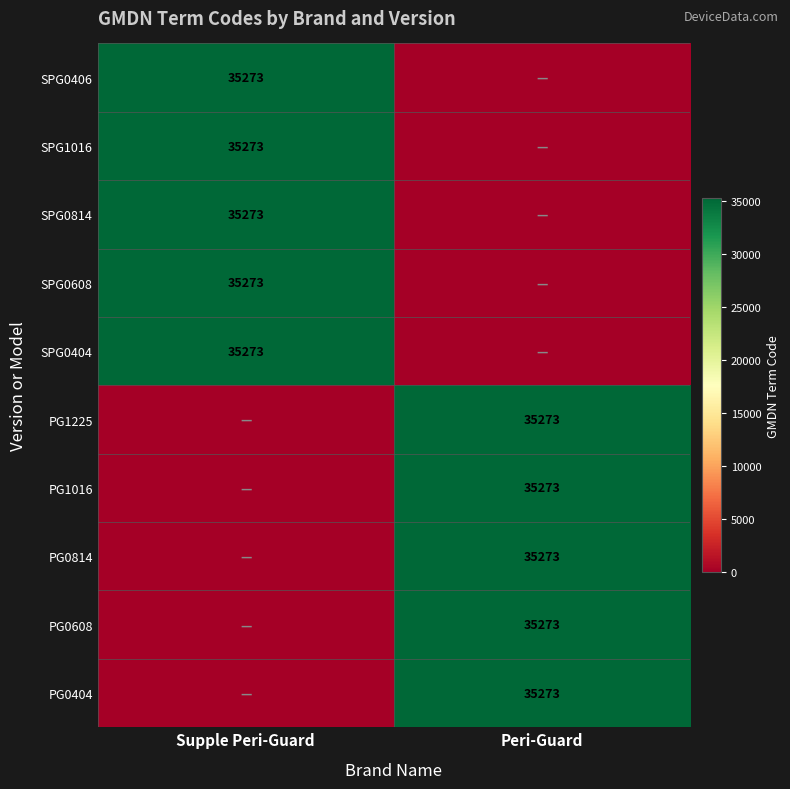

Is it true that PG0608 equals 14364 at Peri-Guard?

False